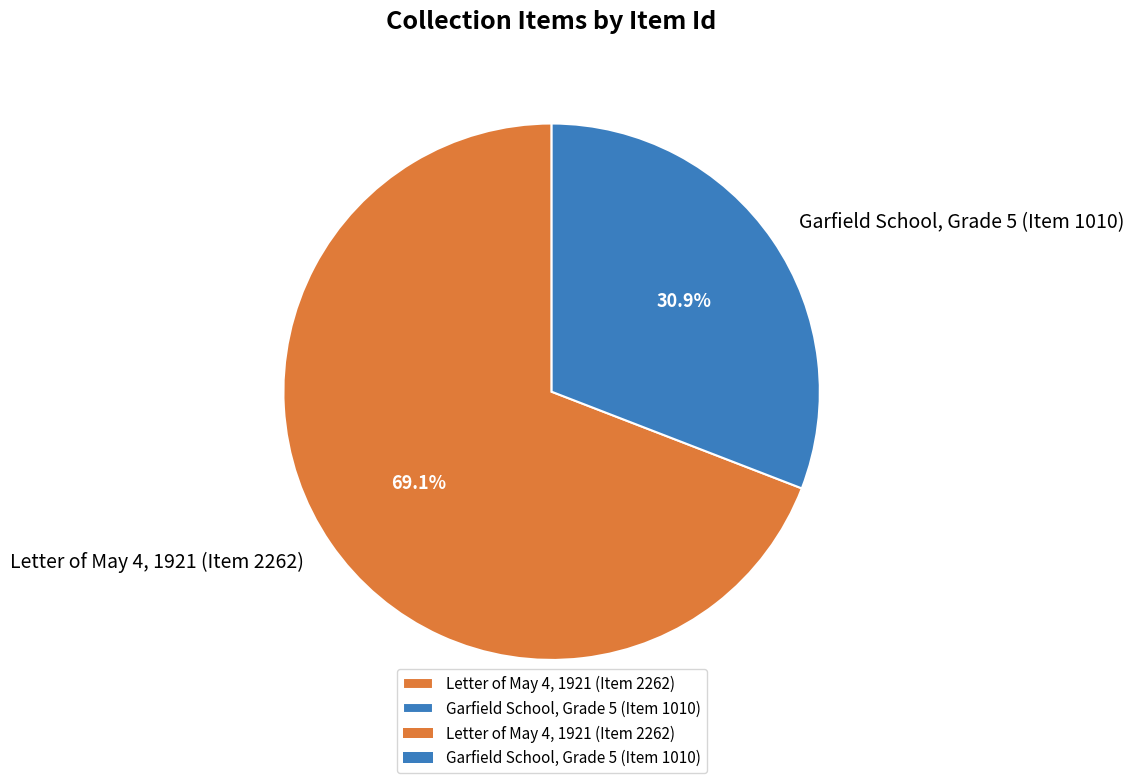

Is it true that Garfield School, Grade 5 (Item 1010) is 31% of the pie?

True